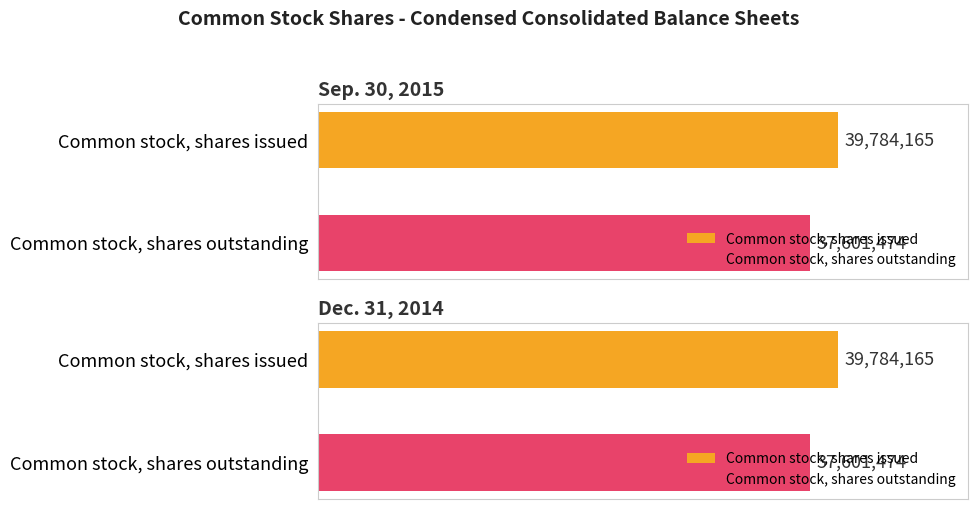

How many values in the Dec. 31, 2014 series are below 39784165?

1